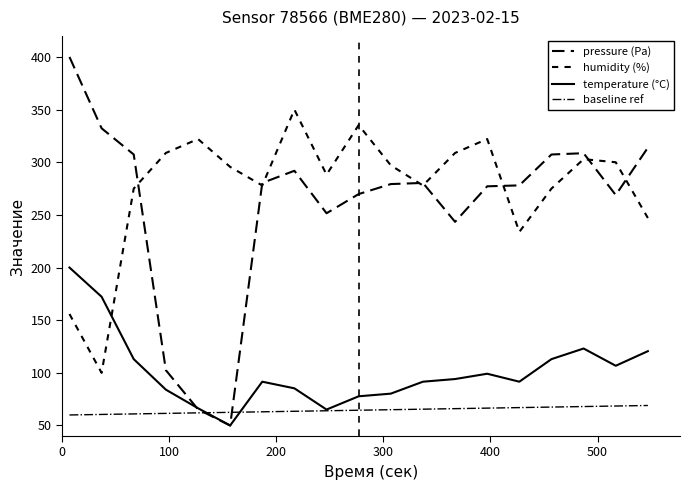

What is the highest value of the baseline ref series?

69.0